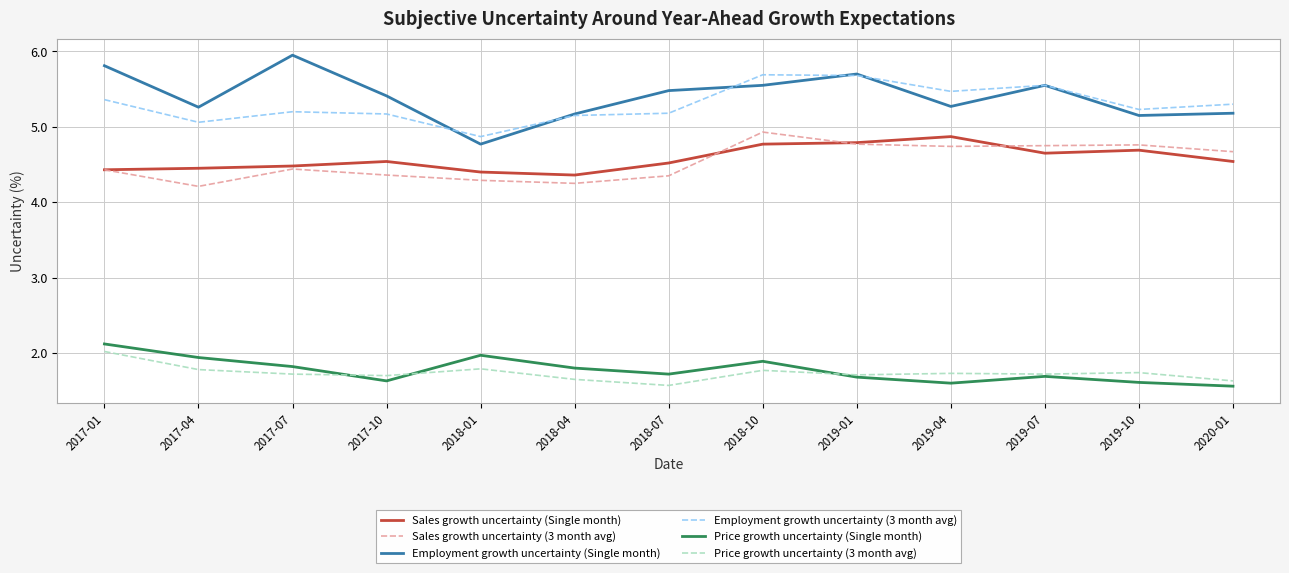

Is it true that Employment growth uncertainty (3 month avg) equals 7.6 at 2019-10?

False